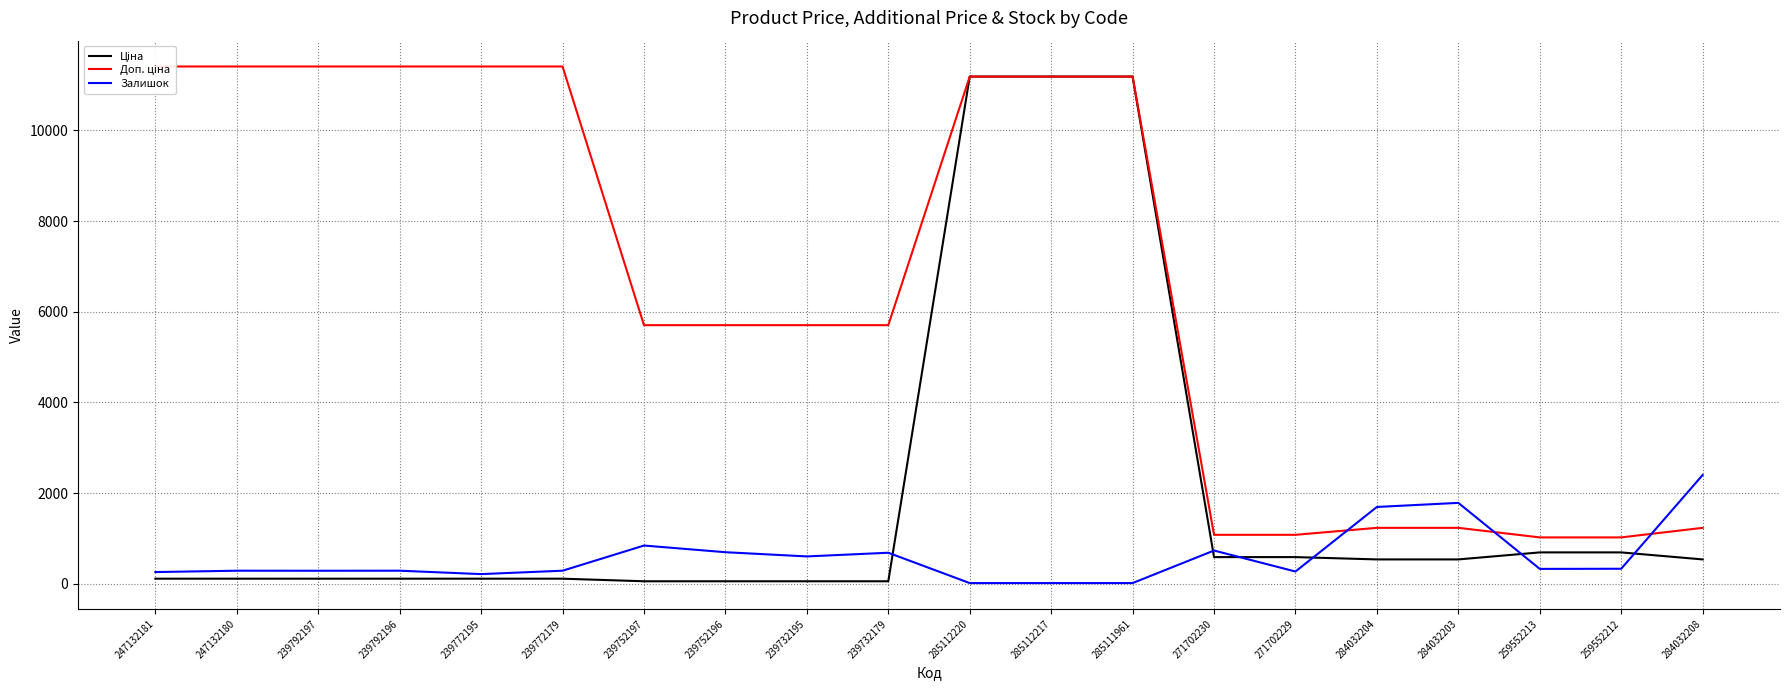

What is the difference between the maximum and minimum values in the Ціна series?

11131.1